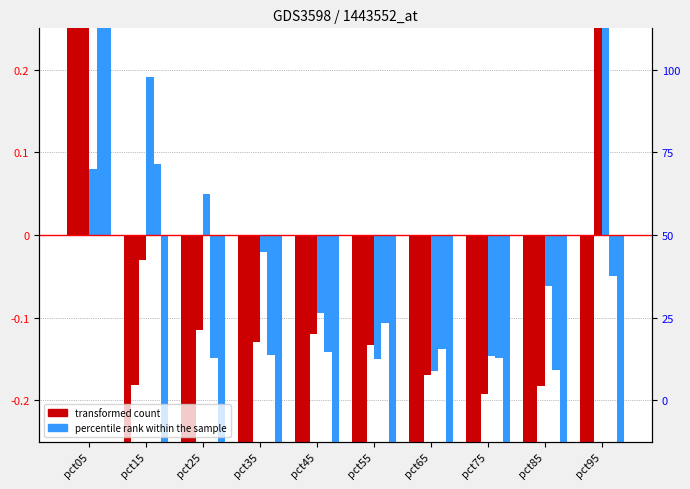

The May series shows -0.2 at pct25. True or false?

False